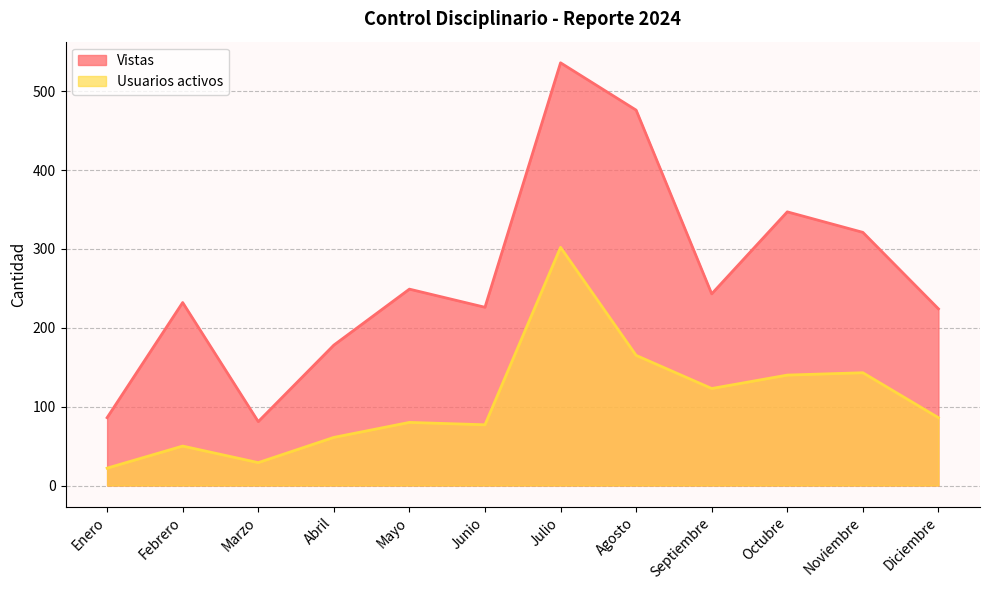

True or false: Vistas and Usuarios activos cross at least once.

False